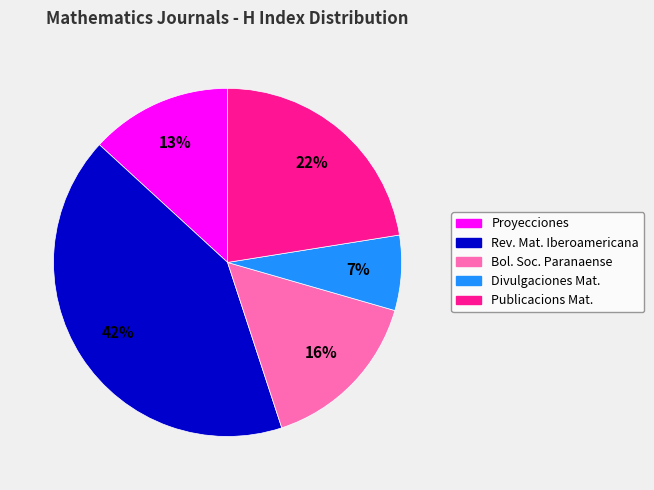

Does any single category account for the majority?

No